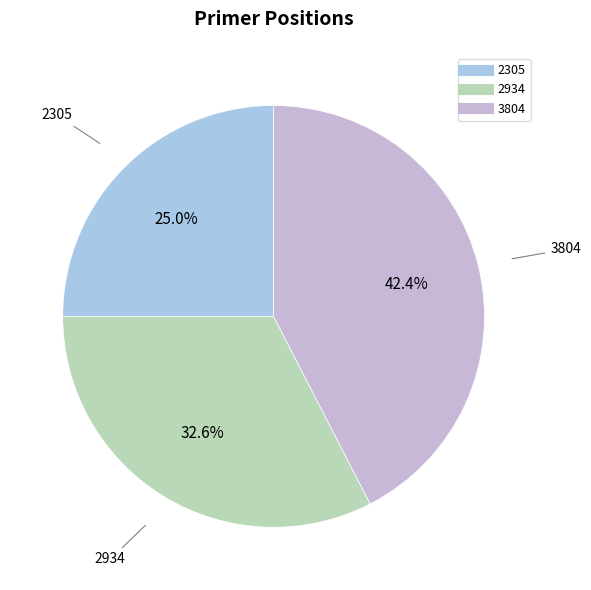

To the nearest percent, what percentage of the pie is 2934?

33%